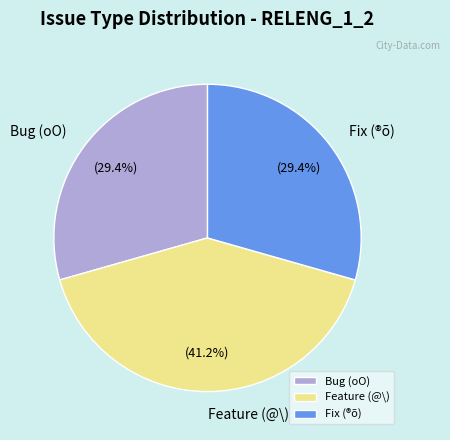

How many slices are in this pie chart?

3